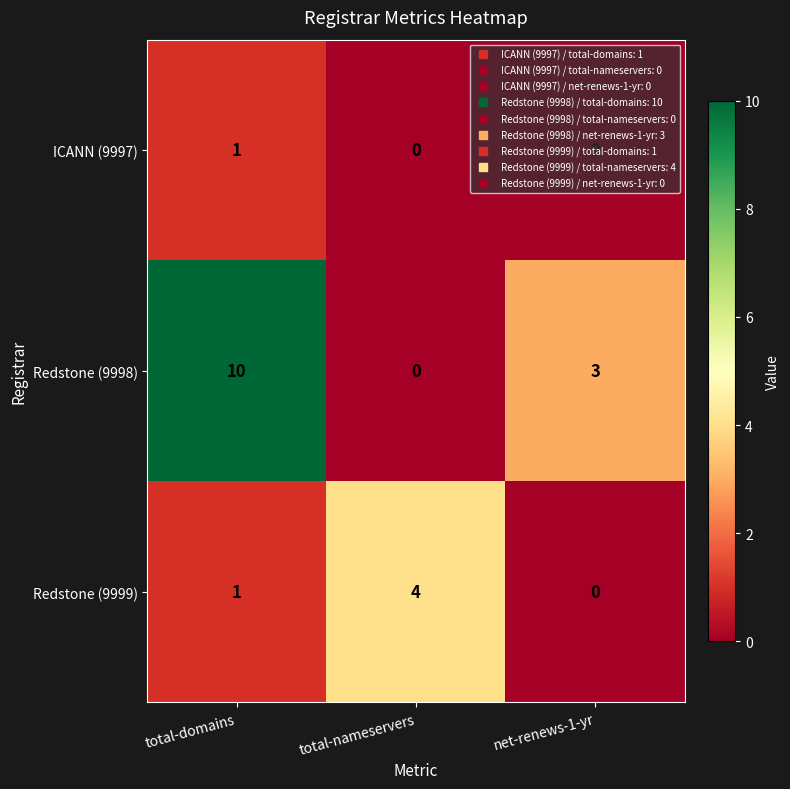

At which category is the sum across all series the highest?

total-domains